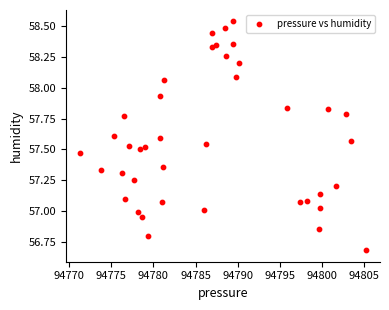

What is the range of X values (max minus min)?

33.8